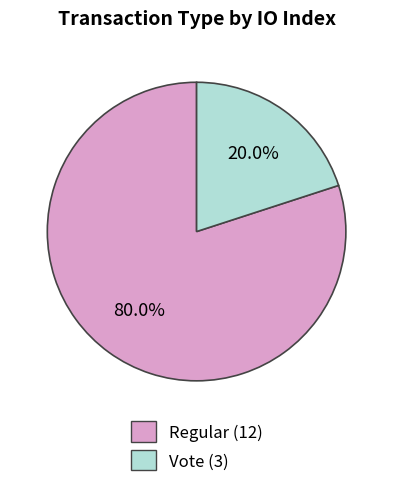

What percentage do Regular (12) and Vote (3) together represent?

100.0%